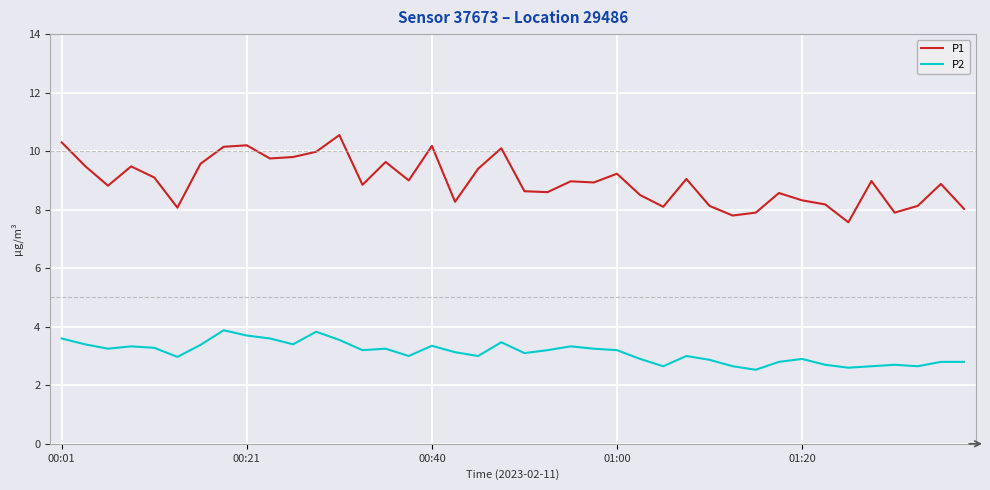

True or false: P2 and P1 intersect in this chart.

False